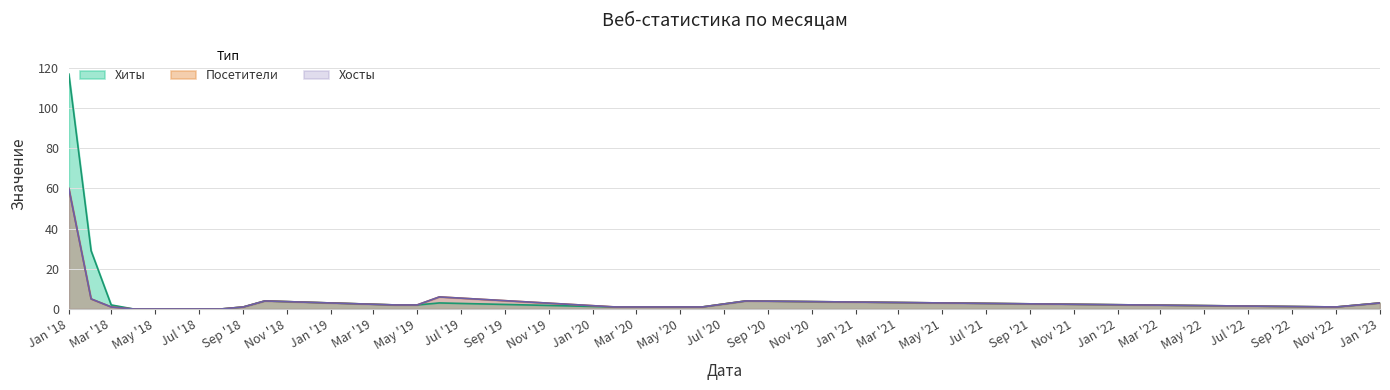

Is it true that Хиты equals 1 at Mar '18?

False